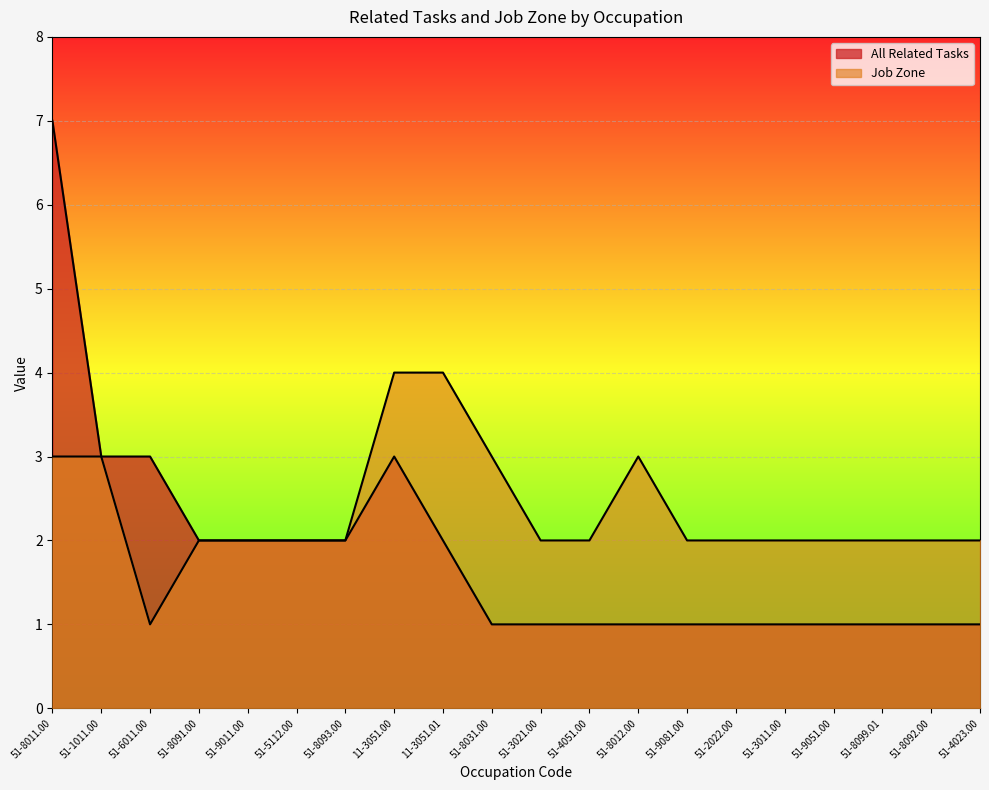

At how many categories does at least one series exceed 6?

1